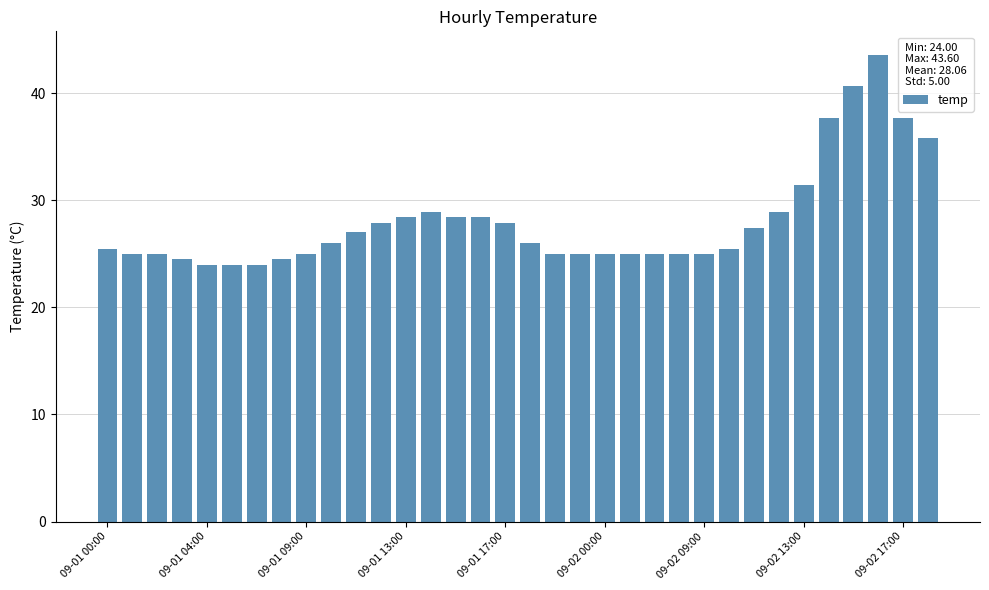

Count the number of data series in this chart.

1